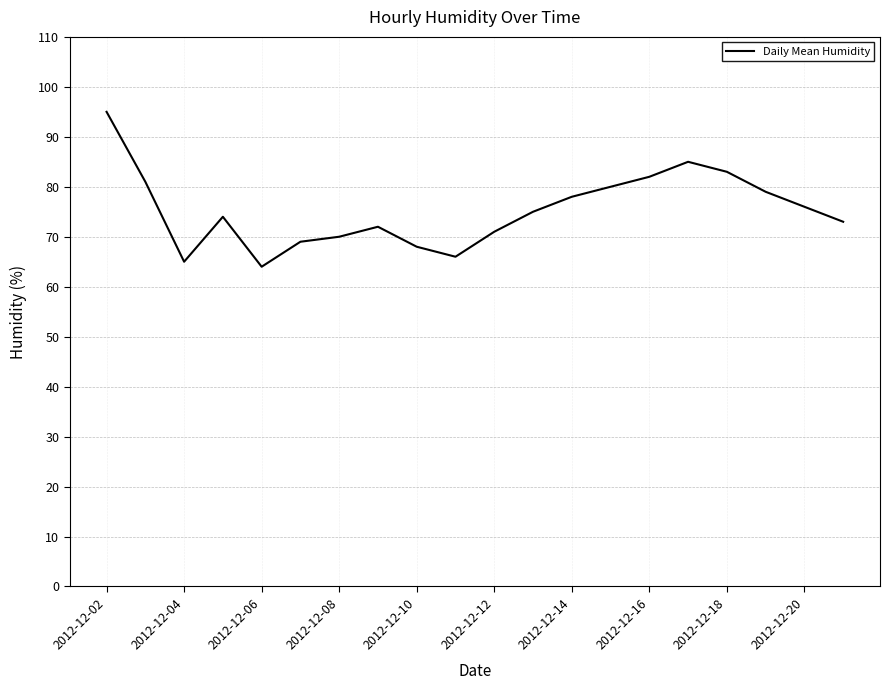

What is the maximum value shown in the chart?

95